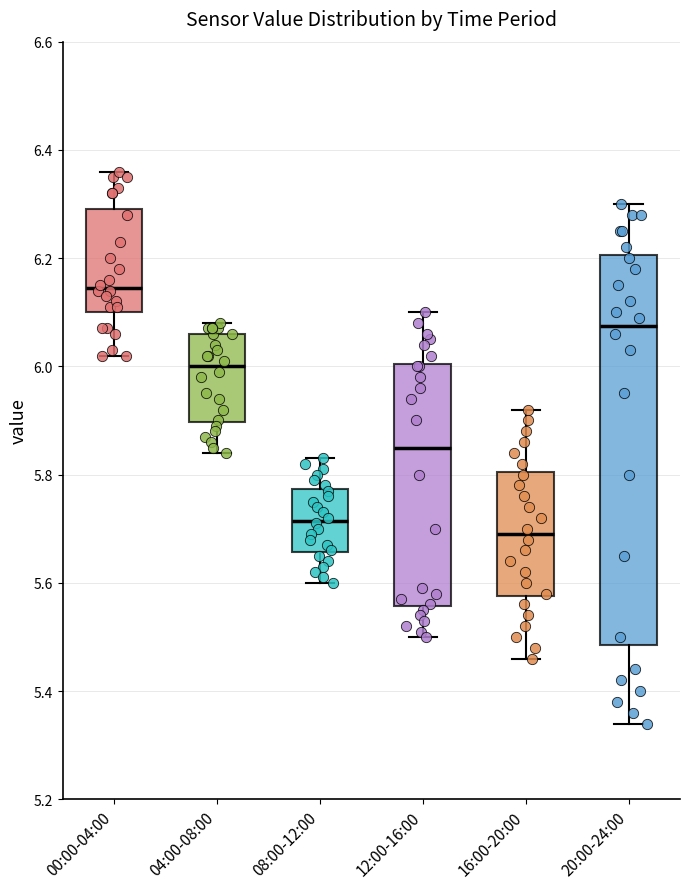

Where does the upper whisker of the box for 04:00-08:00 end on the y-axis? The values are not printed on the chart, so give them approximately, as read against the axis.

6.08